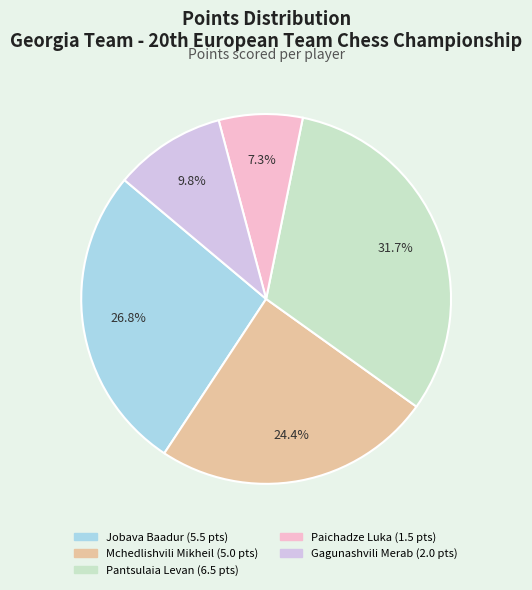

Which slice is the smallest?

Paichadze Luka